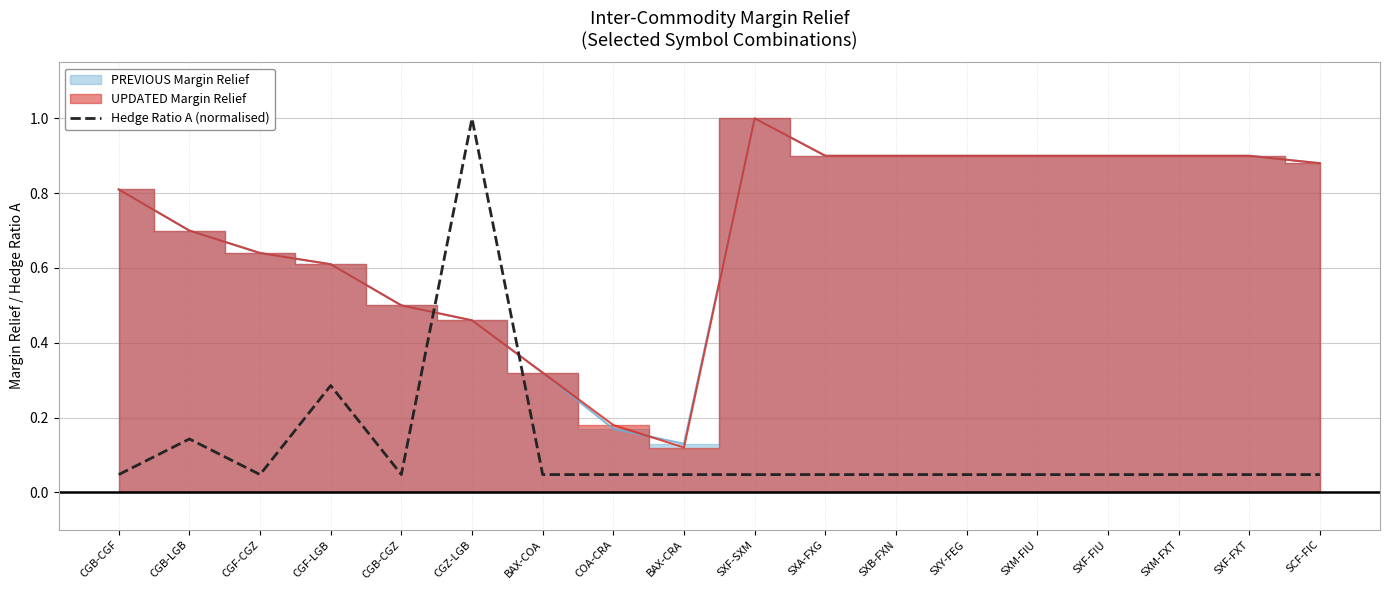

Reading left to right, what are all the values shown in this chart?

CGB-CGF=0.0	CGB-LGB=0.1	CGF-CGZ=0.0	CGF-LGB=0.3	CGB-CGZ=0.0	CGZ-LGB=1.0	BAX-COA=0.0	COA-CRA=0.0	BAX-CRA=0.0	SXF-SXM=0.0	SXA-FXG=0.0	SXB-FXN=0.0	SXY-FEG=0.0	SXM-FIU=0.0	SXF-FIU=0.0	SXM-FXT=0.0	SXF-FXT=0.0	SCF-FIC=0.0